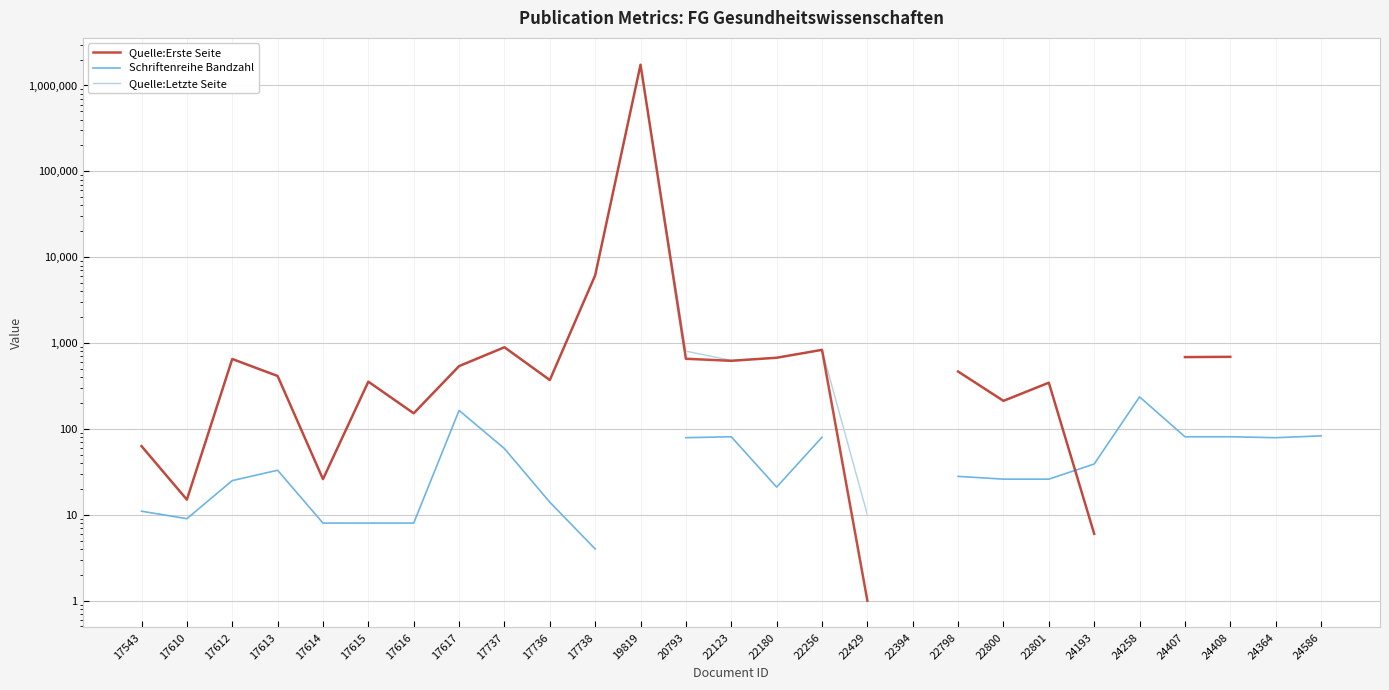

How many data points does each series have?

27